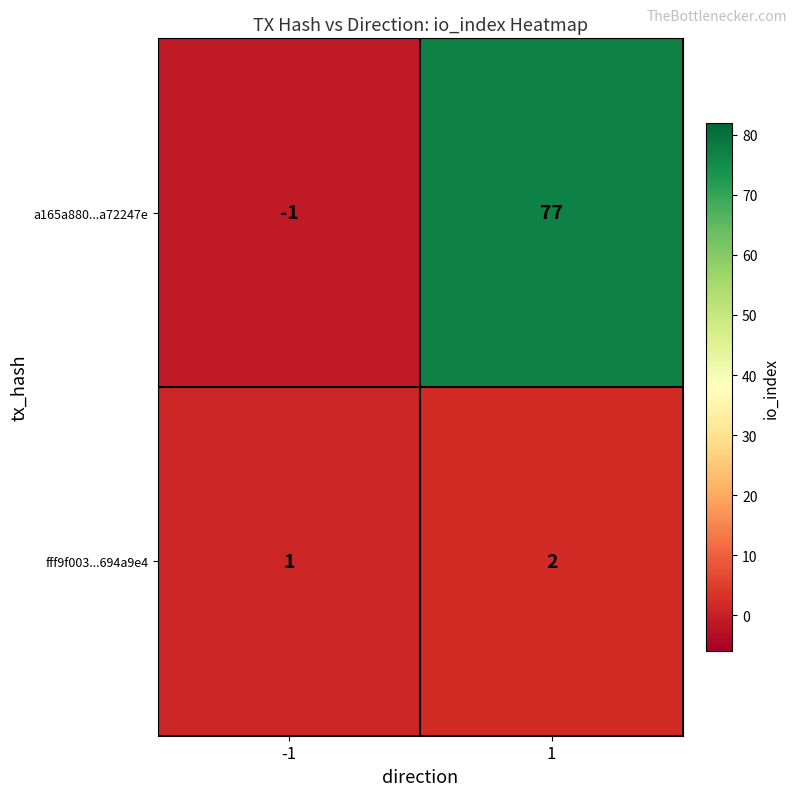

At how many categories does at least one series exceed 54?

1